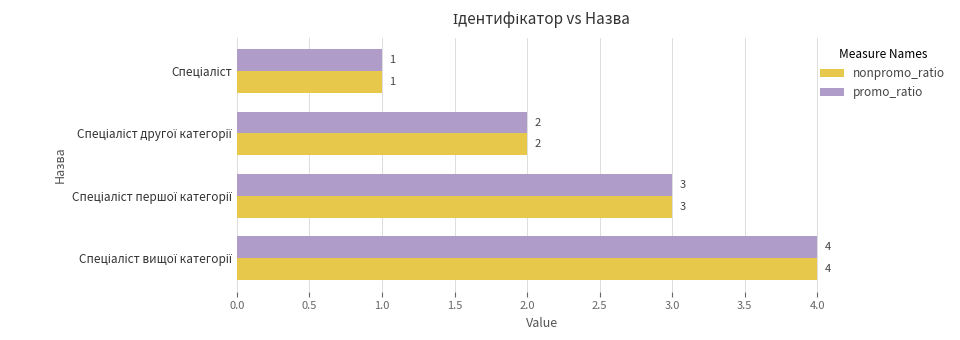

How many values in the nonpromo_ratio series are below 3?

2